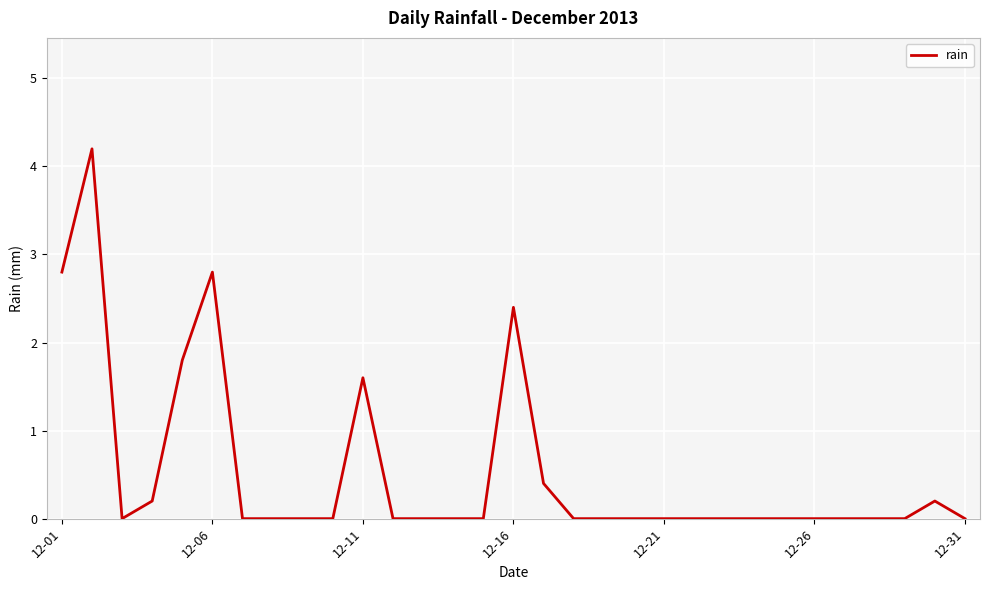

What is the sum of all values?

16.4